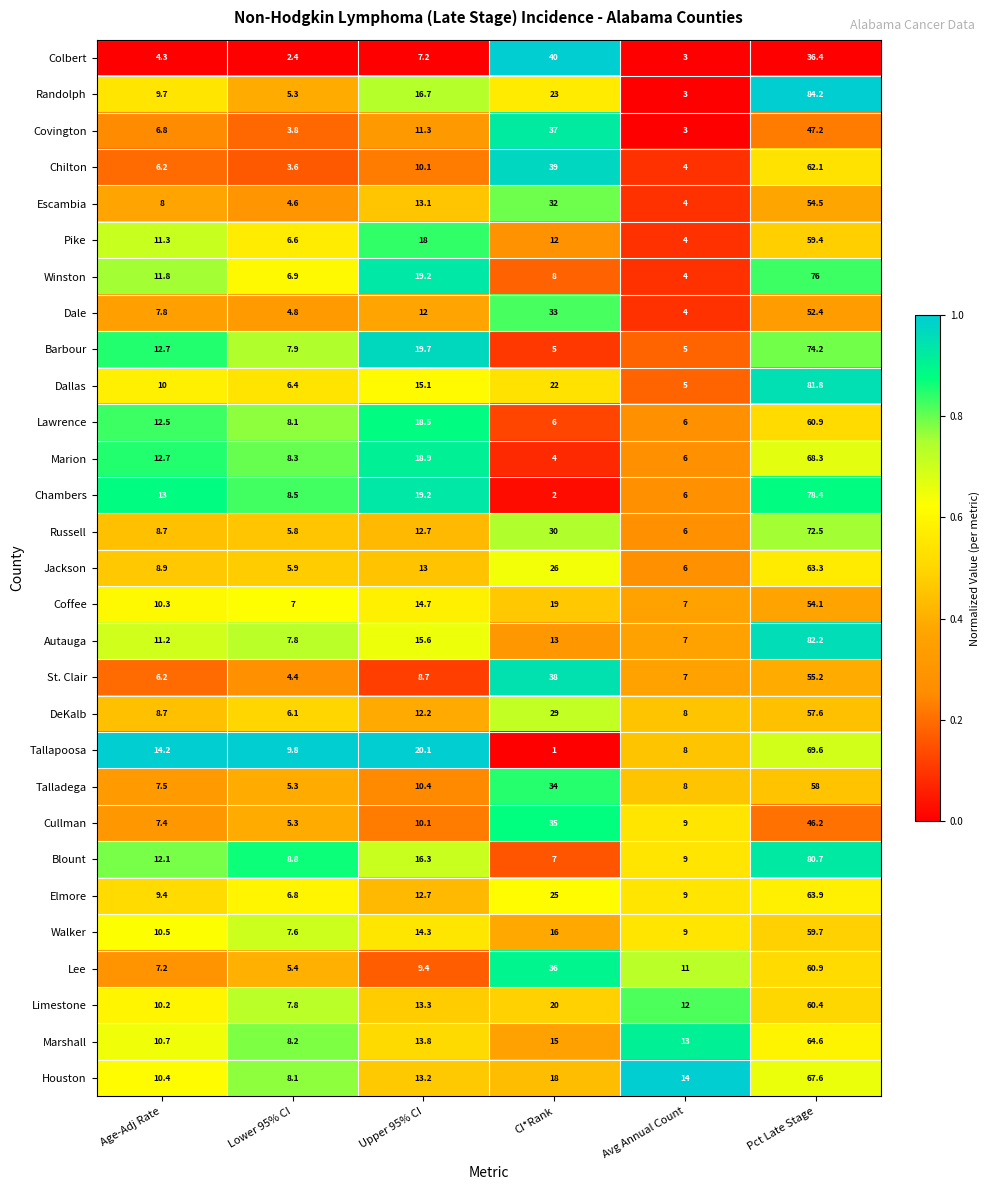

At which category is the sum across all series the highest?

Pct Late Stage